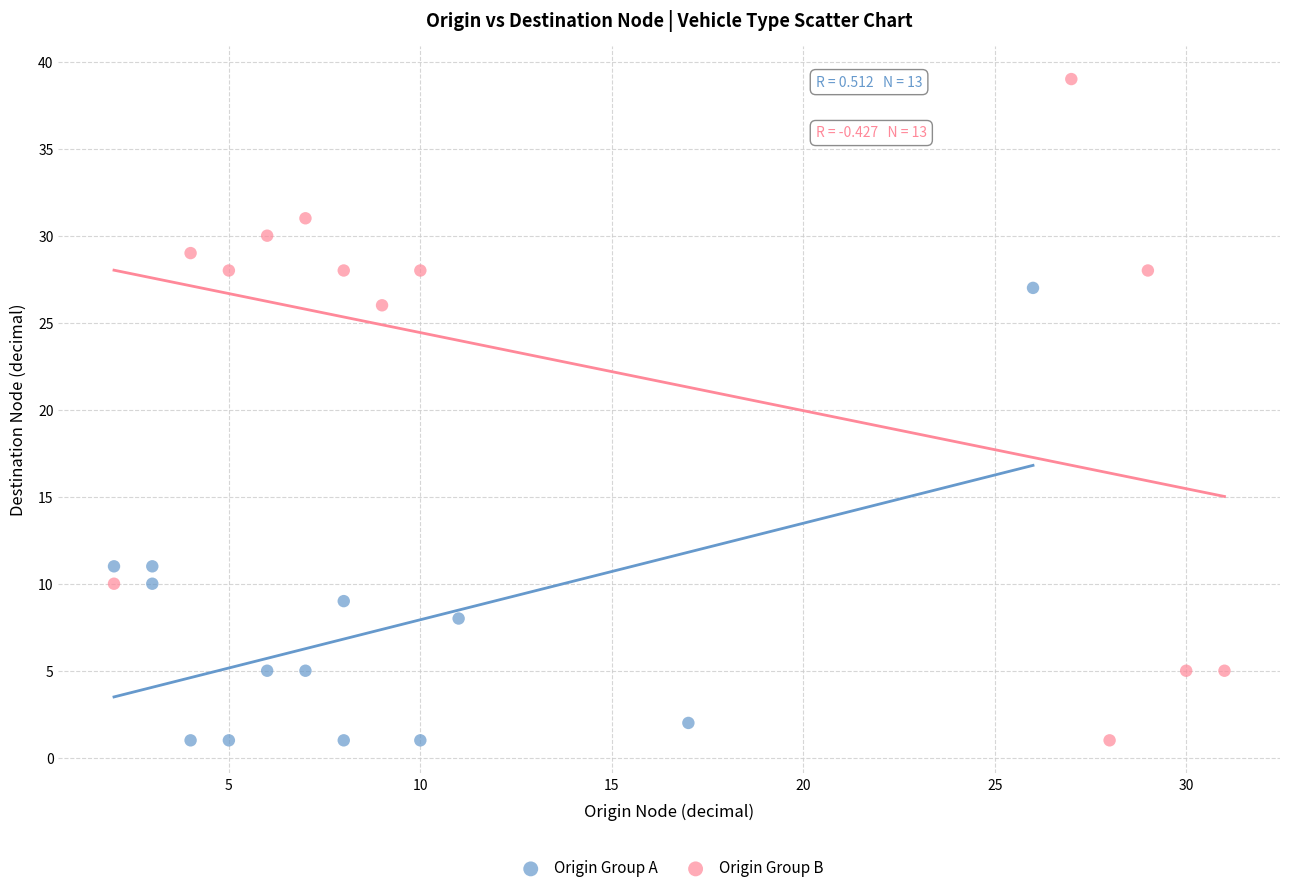

What are all the series names shown in the legend?

Origin Group A, Origin Group B